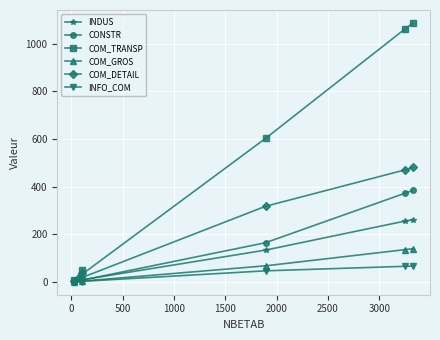

Which series has the widest spread of values?

COM_TRANSP